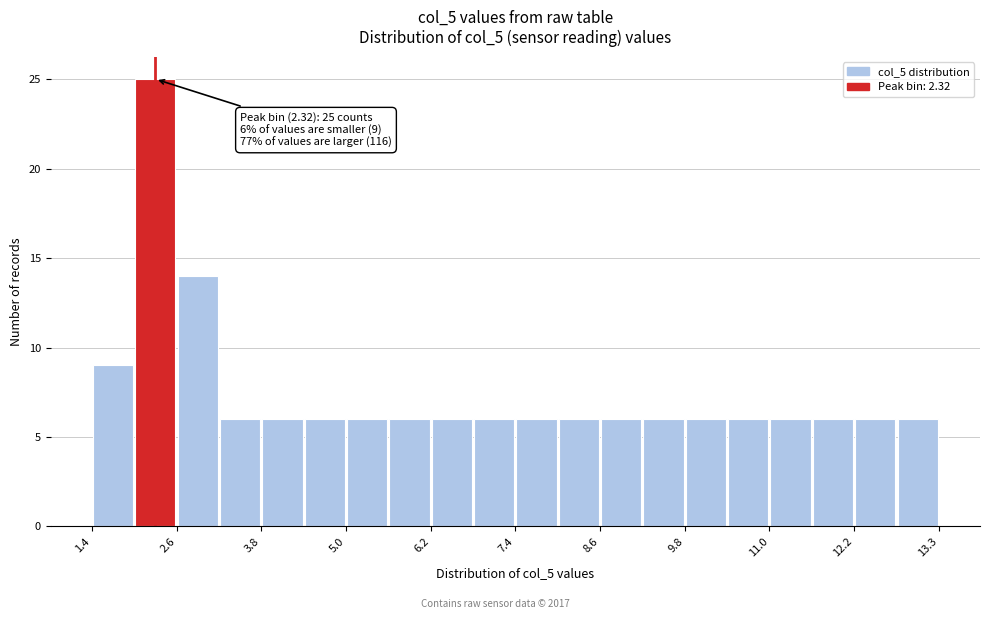

Around what value on the x-axis is the tallest bar? Give the approximate position of its centre, as read against the axis.

2.4